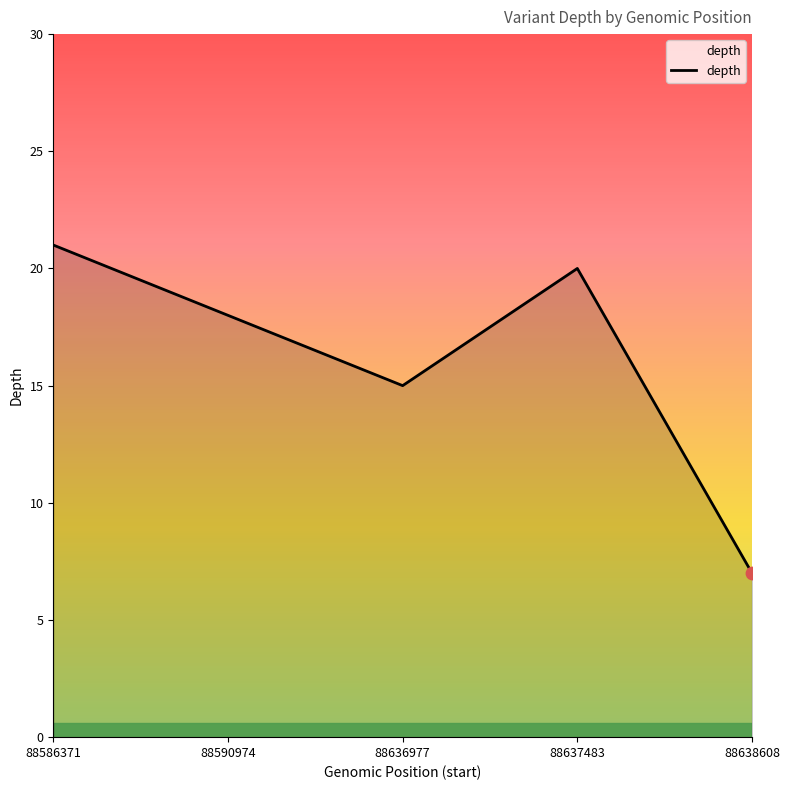

What is the change in value from 88586371 to 88638608?

-14